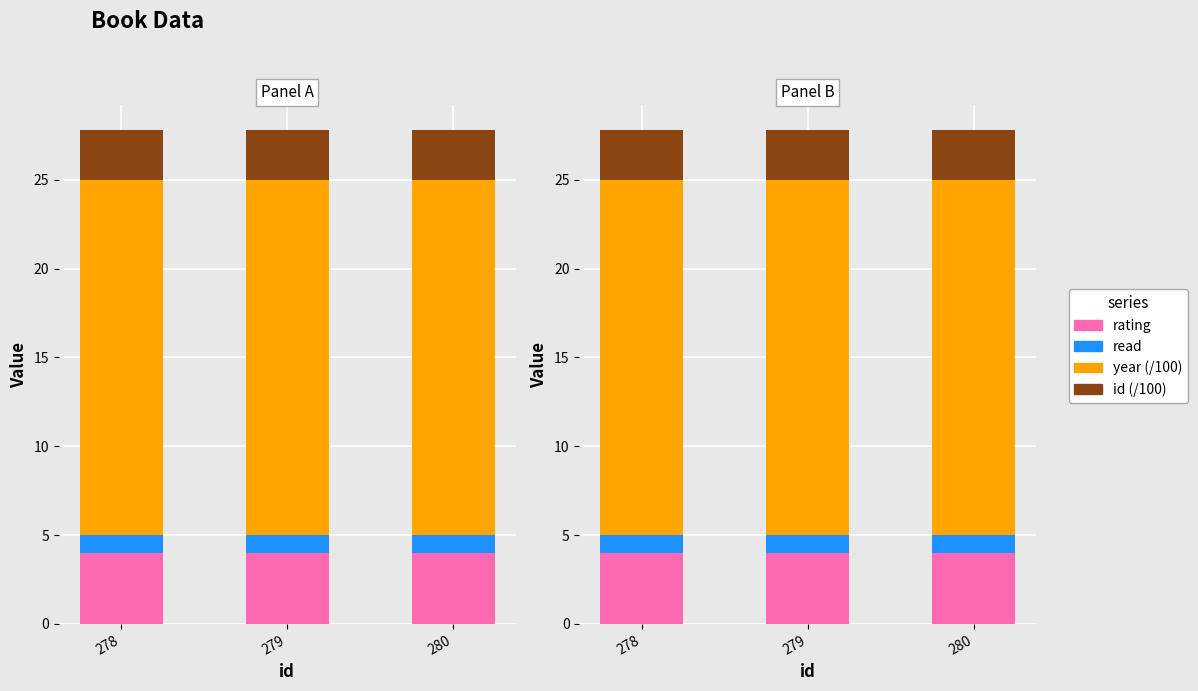

Which series has the widest spread of values?

id (/100)